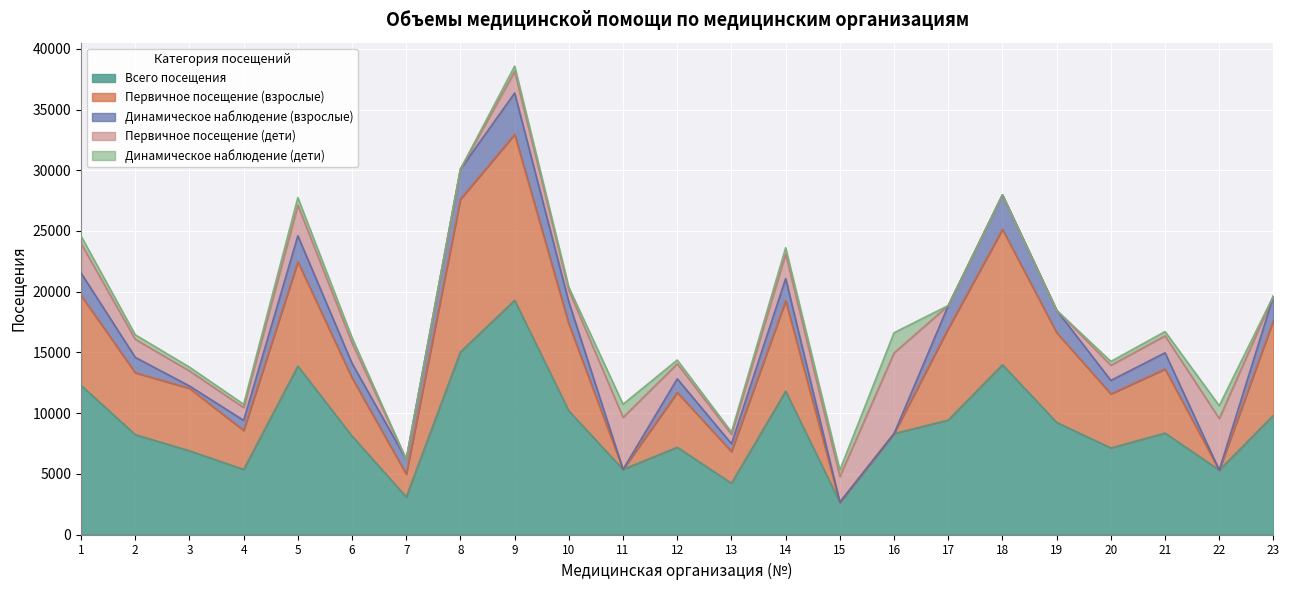

What is the total value across all series at 19?

18468